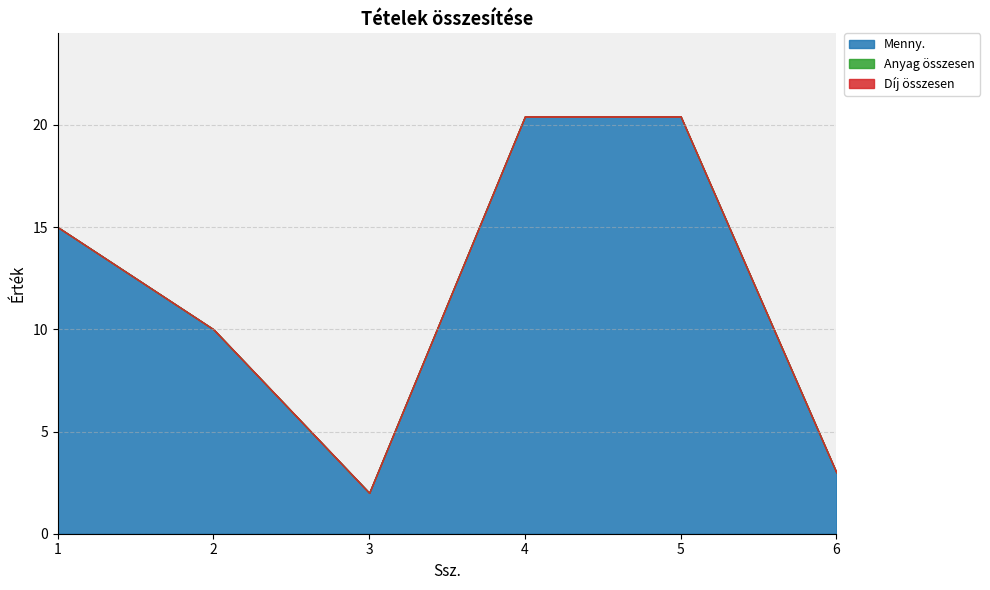

How many data points does each series have?

6